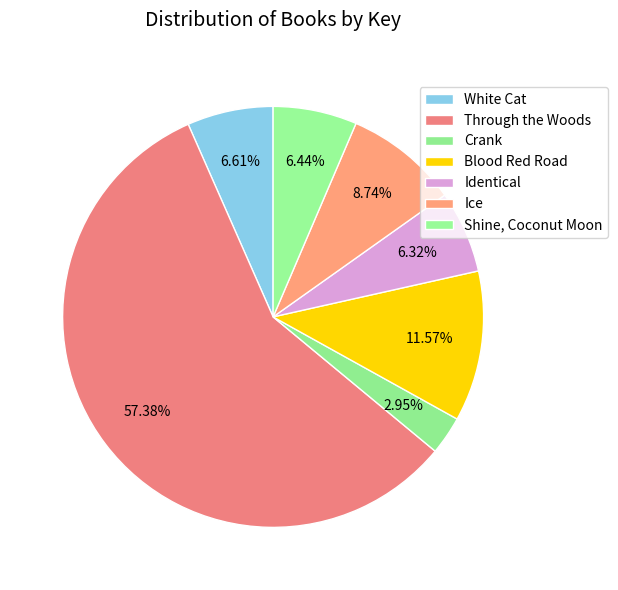

The Blood Red Road slice represents 19% of the pie. True or false?

False